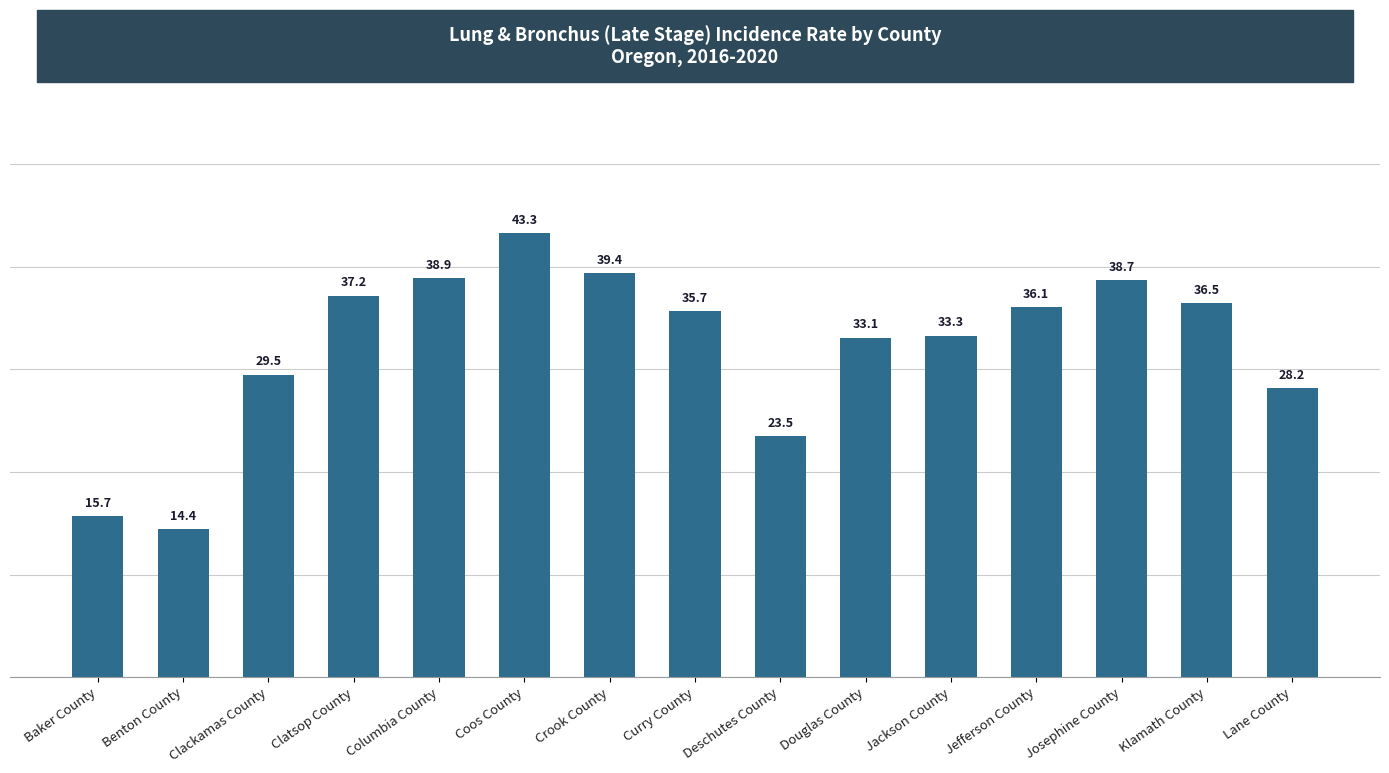

The value at Douglas County is 33.1. True or false?

True